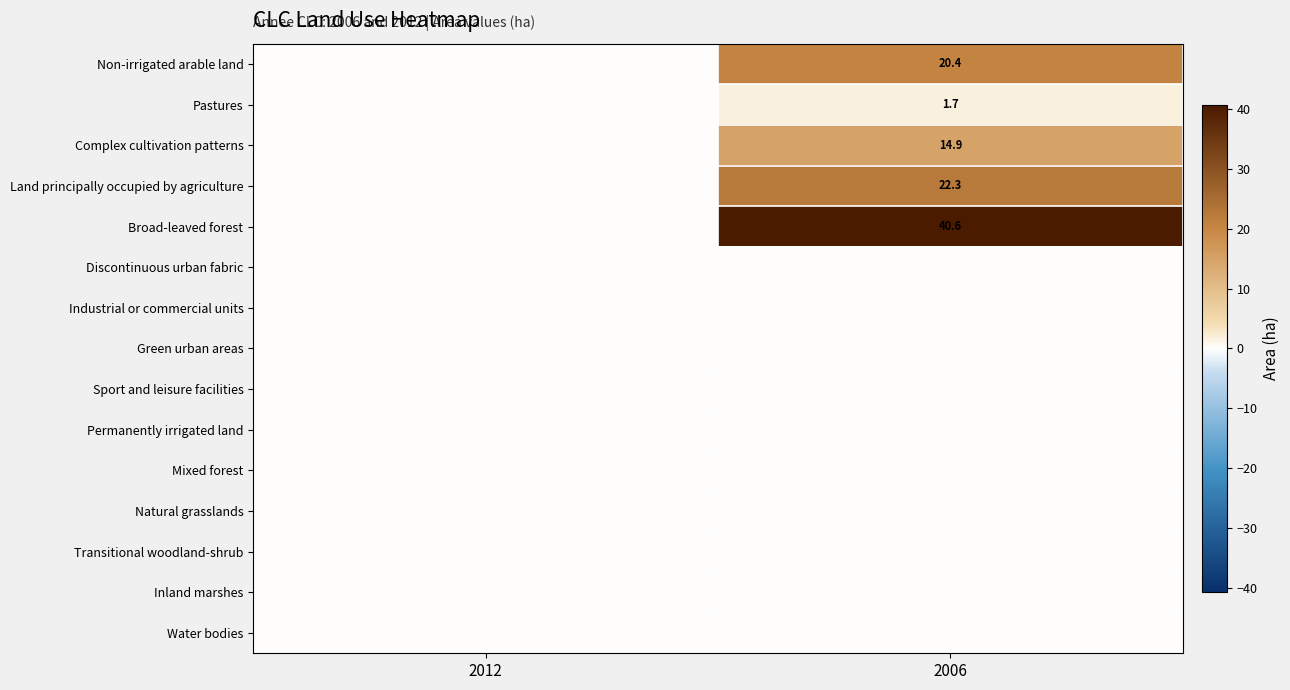

Is it true that Complex cultivation patterns equals 14.9 at 2006?

True